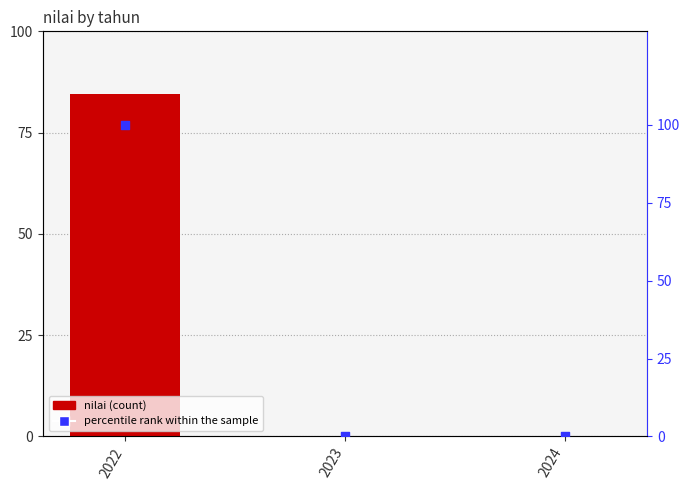

Which series contains the highest Y value?

percentile rank within the sample